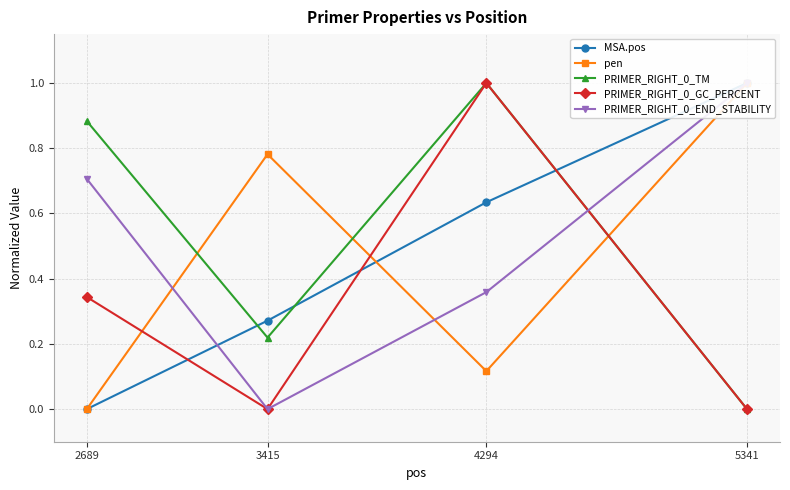

Where is the first local minimum for PRIMER_RIGHT_0_TM?

3415